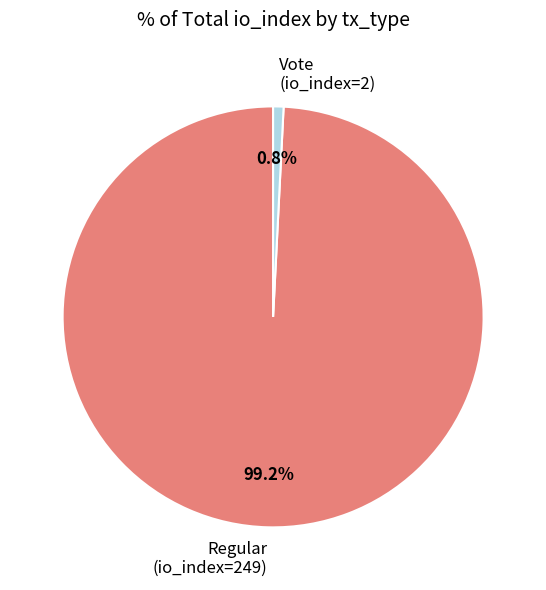

Does any single category account for the majority?

Yes